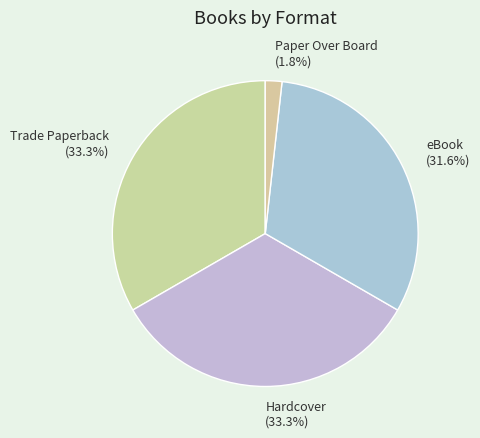

Is there a majority slice in this chart?

No